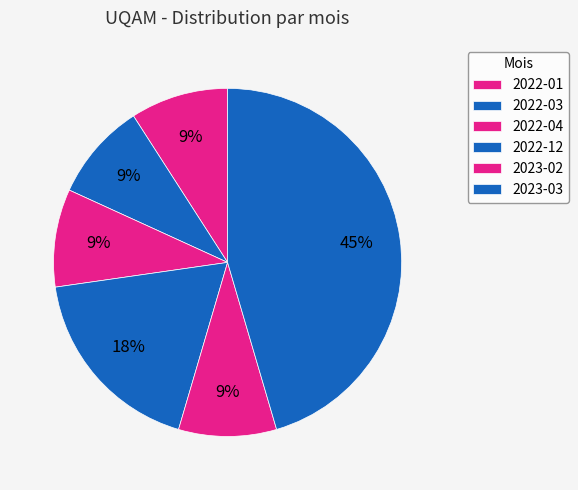

To the nearest percent, what portion does 2022-03 represent?

9%